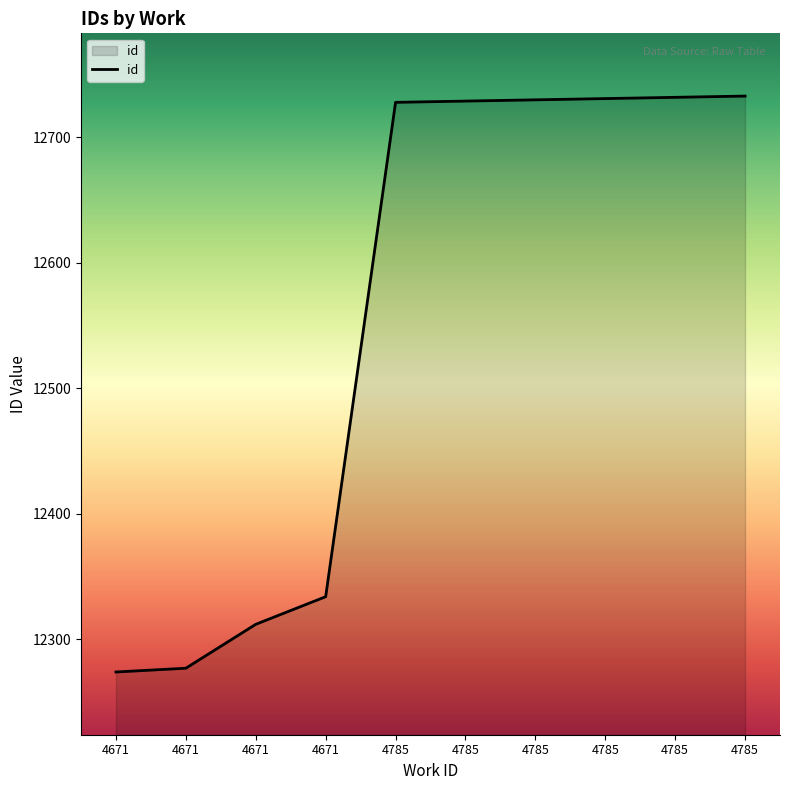

Rank the categories by value from lowest to highest.

4671, 4671, 4671, 4671, 4785, 4785, 4785, 4785, 4785, 4785